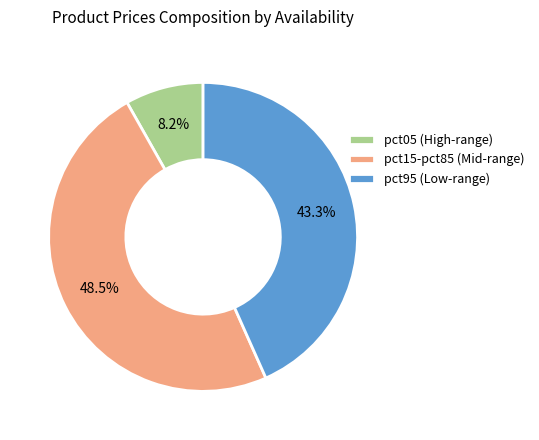

To the nearest percent, what is the difference between the largest and smallest slice percentages?

40%